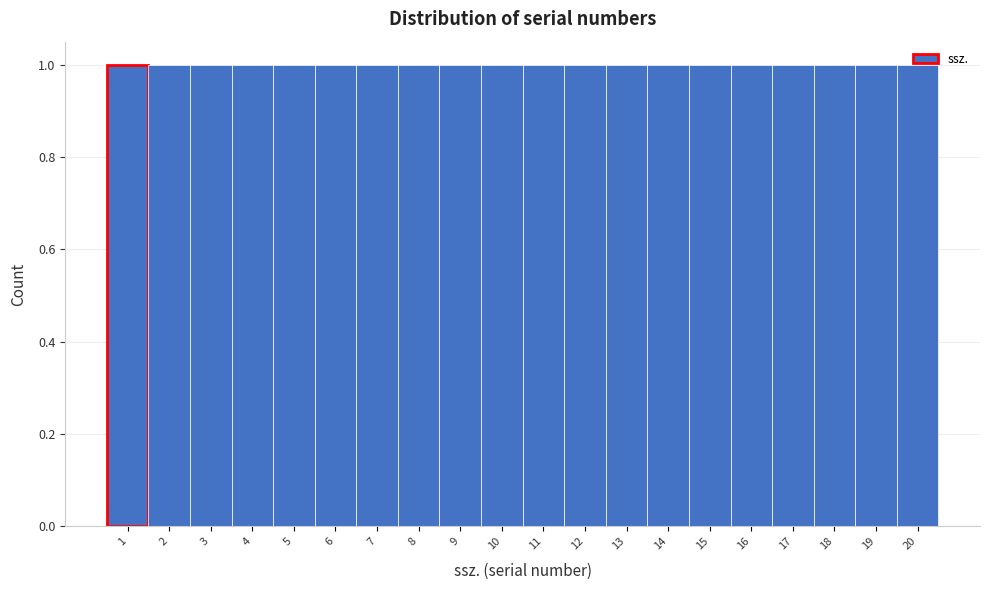

How tall is the bar that spans 18.5 to 19.5 on the x-axis? The values are not printed on the chart, so give them approximately, as read against the axis.

1